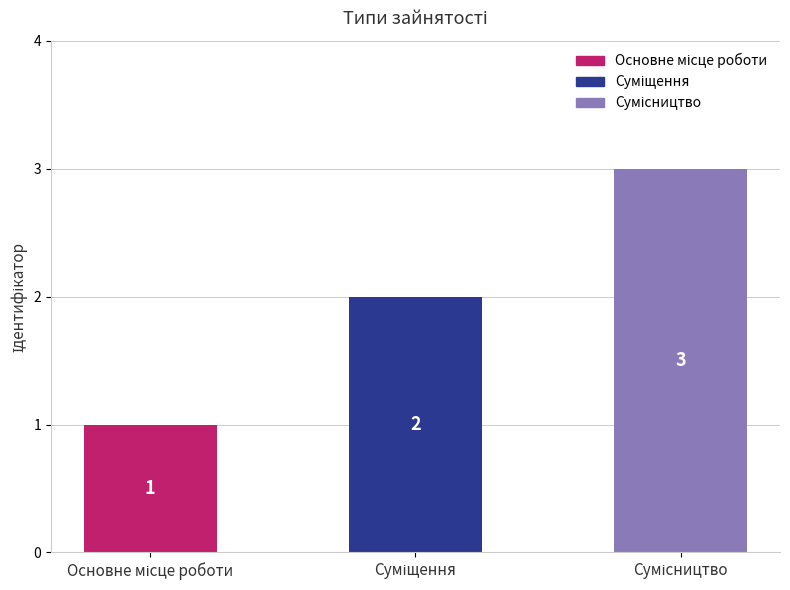

What is the value of the 3rd bar from the left?

3